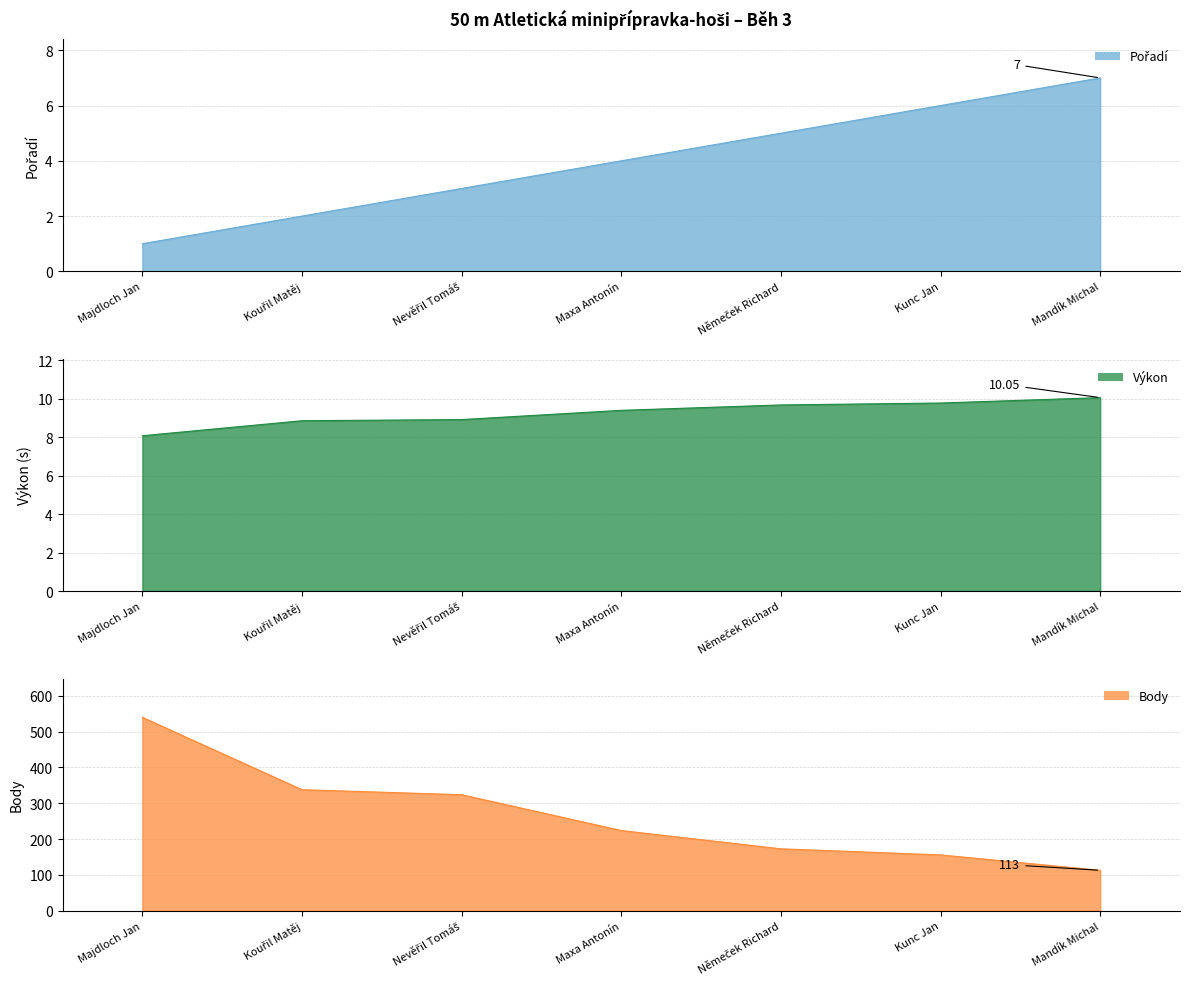

Which category has the highest value in the Pořadí series?

Mandík Michal